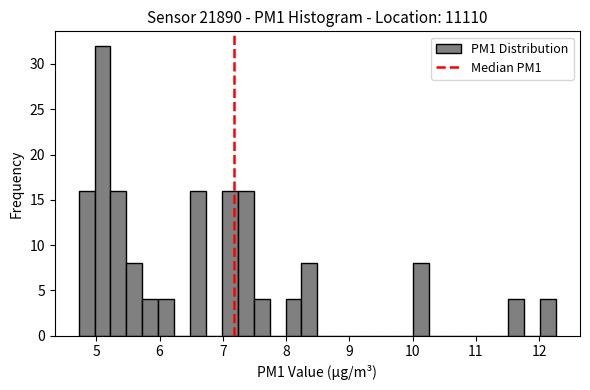

Around what value on the x-axis is the tallest bar? Give the approximate position of its centre, as read against the axis.

5.1